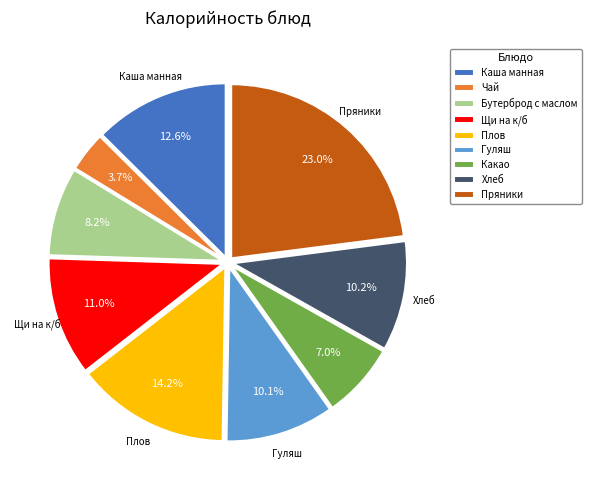

The Хлеб slice represents 17% of the pie. True or false?

False